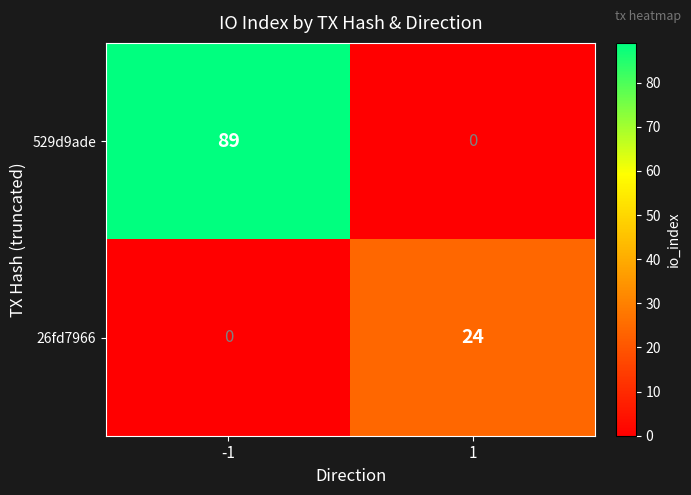

Reading left to right, list all the values displayed in this chart.

529d9ade: 89	0
26fd7966: 0	24